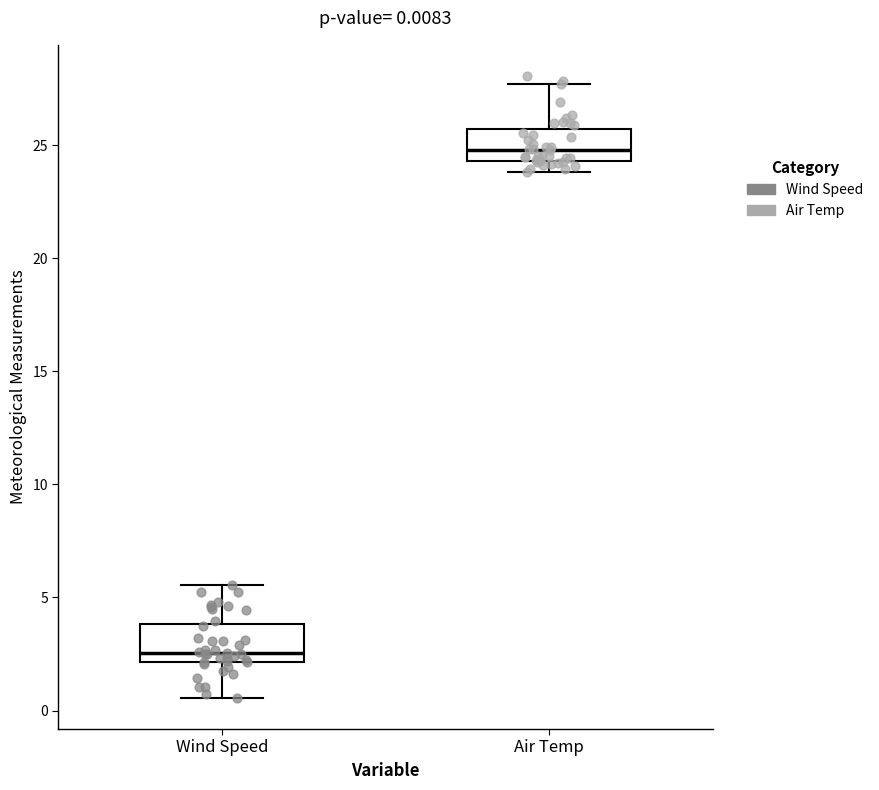

Which box has the highest median line?

Air Temp